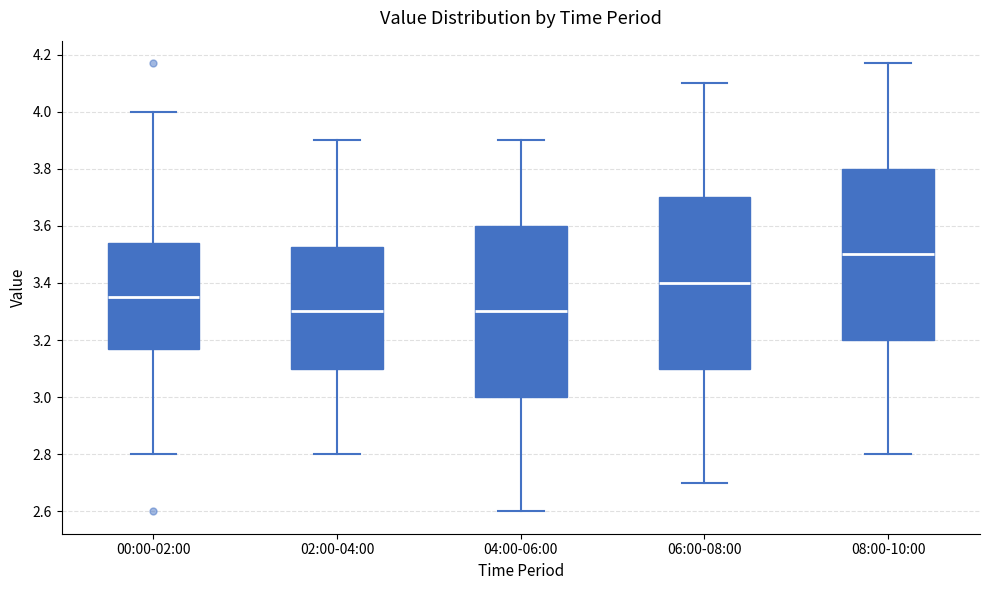

Where does the upper whisker of the box for 04:00-06:00 end on the y-axis? The values are not printed on the chart, so give them approximately, as read against the axis.

3.90